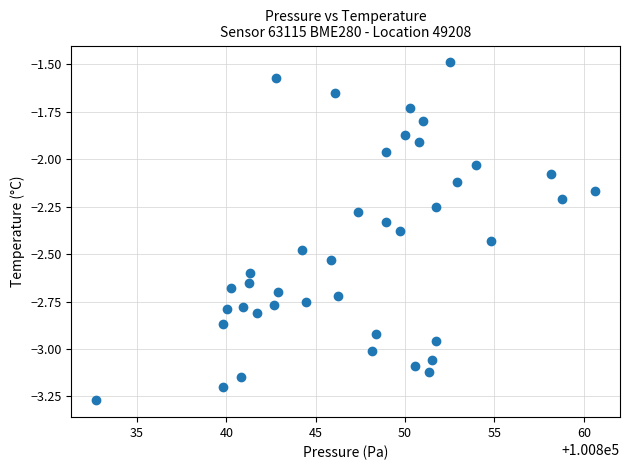

What is the range of Y values (max minus min)?

1.8